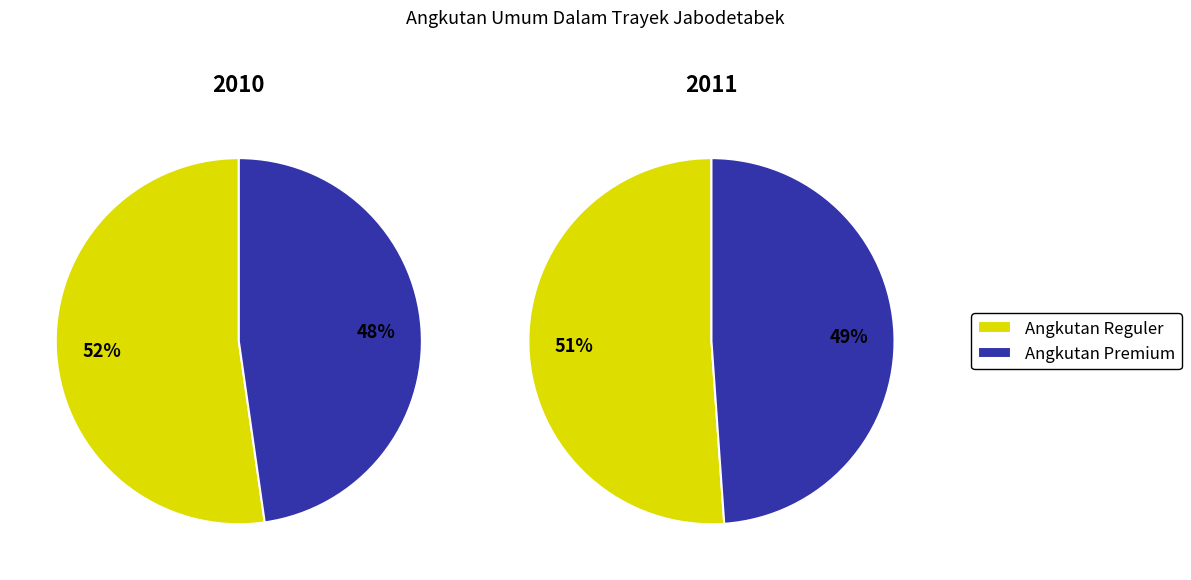

Does 3 account for over 50% of the chart?

No